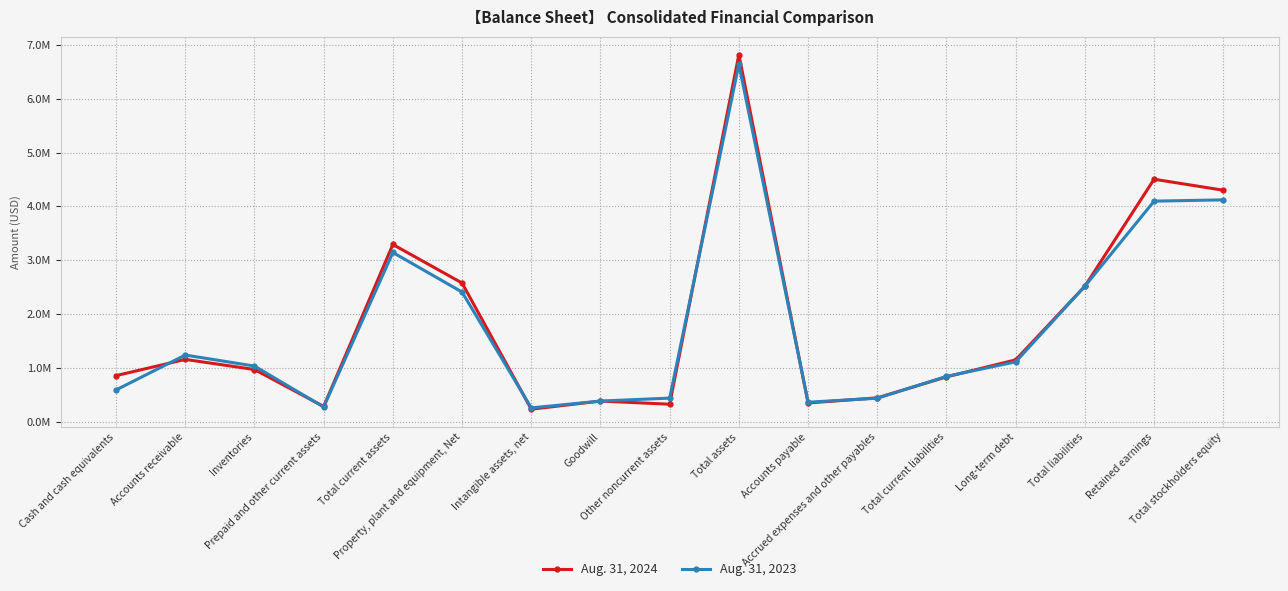

After their last crossing, which series has the higher values: Aug. 31, 2024 or Aug. 31, 2023?

Aug. 31, 2024